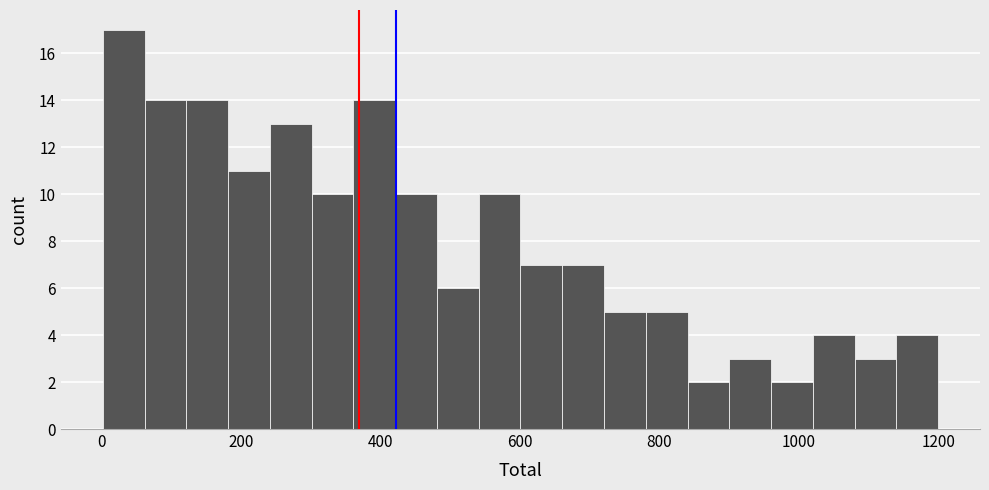

Read against the x-axis, roughly where is the centre of the tallest bar?

40